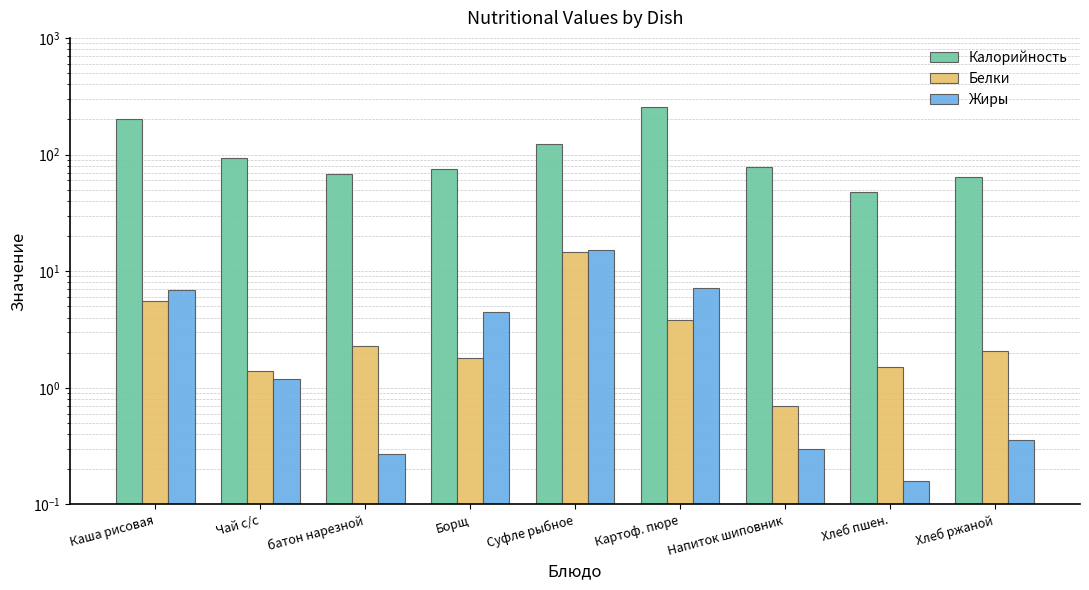

Reading left to right, what are all the values shown in this chart?

Калорийность: 201.6	94.0	67.8	75.6	122.4	254.1	78.0	47.6	64.2
Белки: 5.5	1.4	2.3	1.8	14.5	3.8	0.7	1.5	2.1
Жиры: 6.9	1.2	0.3	4.4	15.1	7.2	0.3	0.2	0.4